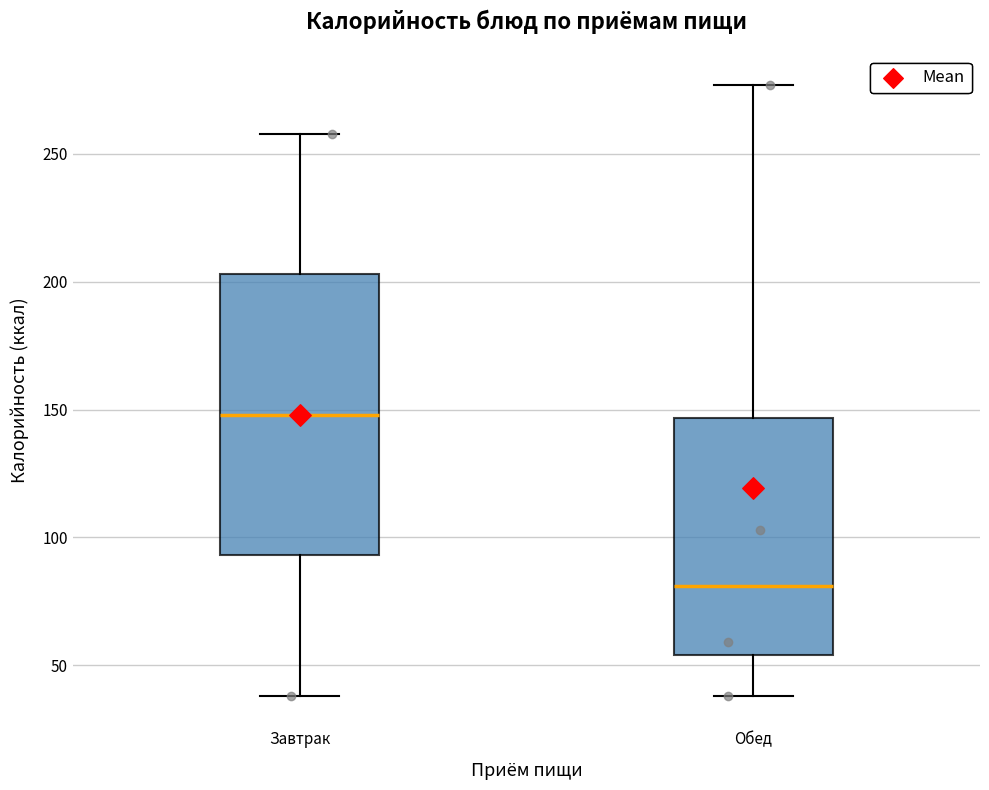

Where is the lower edge of the box for Завтрак on the y-axis? The values are not printed on the chart, so give them approximately, as read against the axis.

95